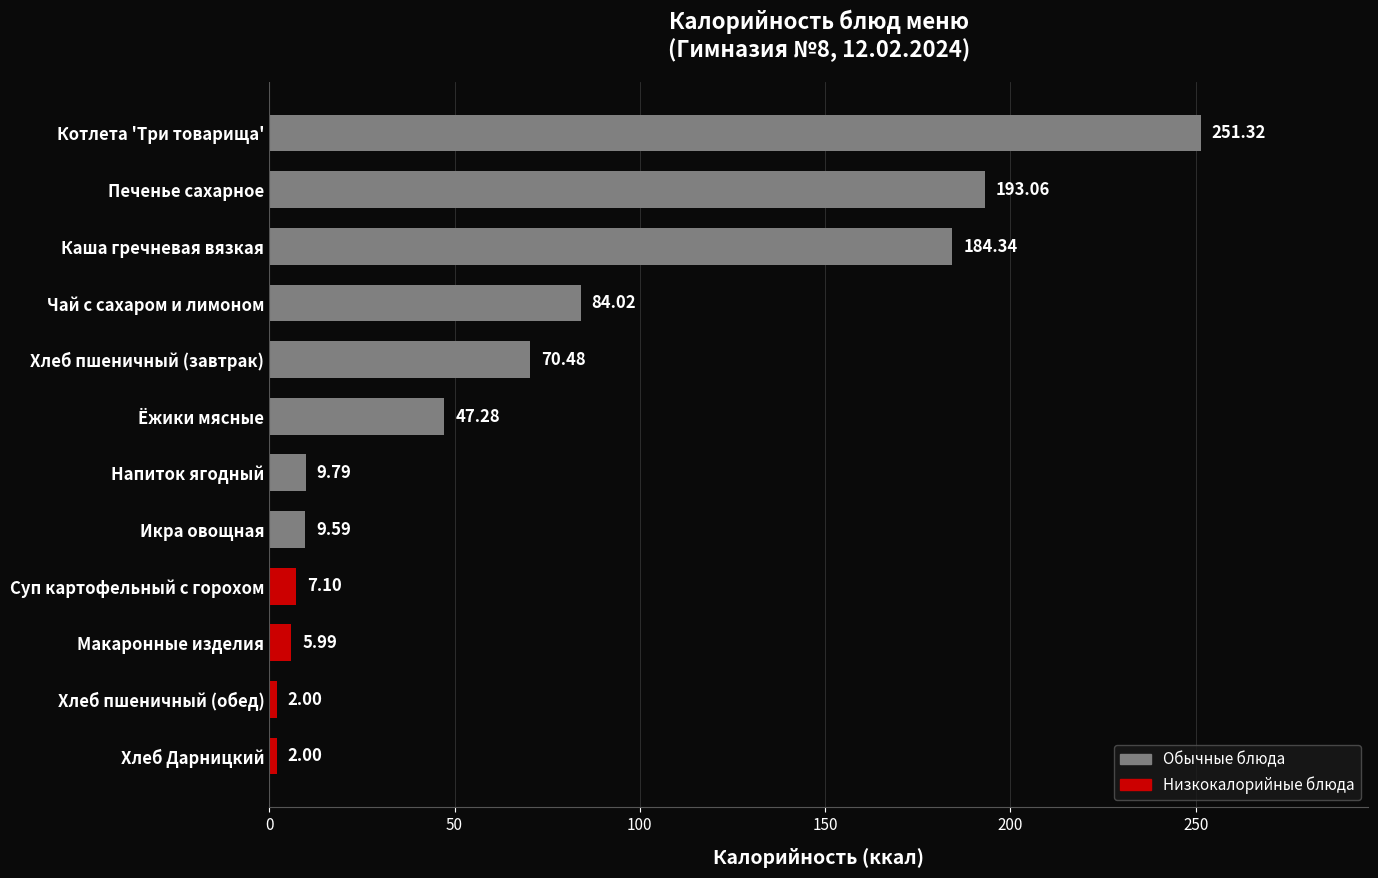

At which label is the value closest to 126?

Чай с сахаром и лимоном